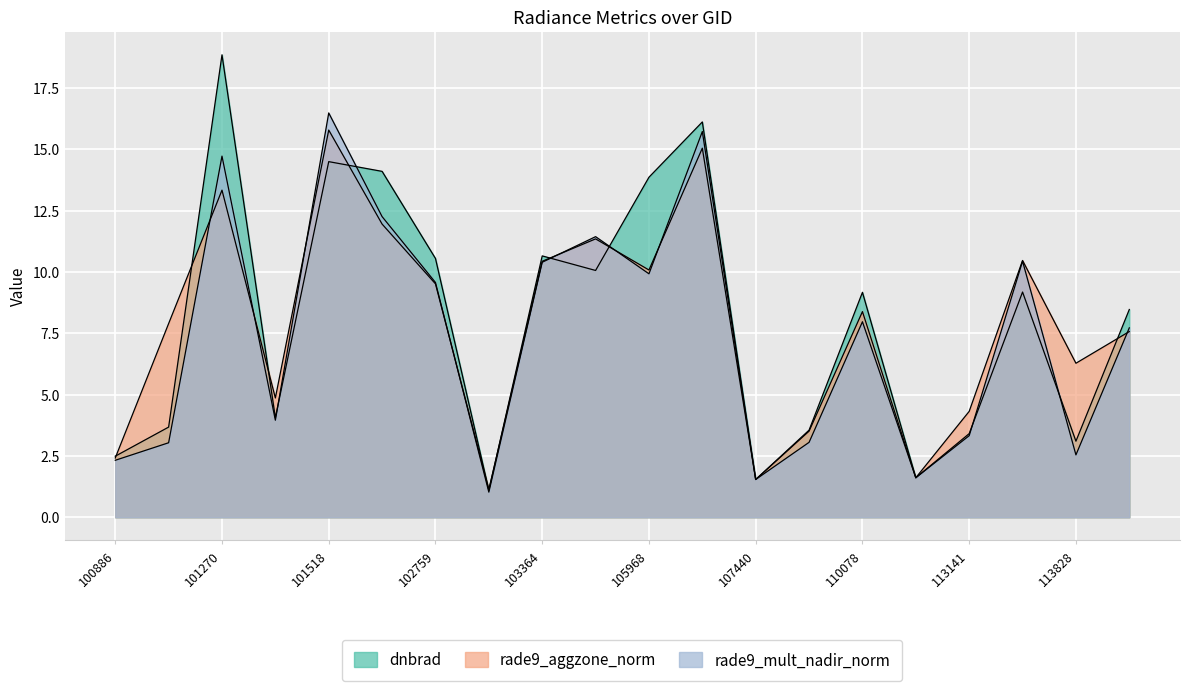

What are all the series names shown in the legend?

dnbrad, rade9_aggzone_norm, rade9_mult_nadir_norm